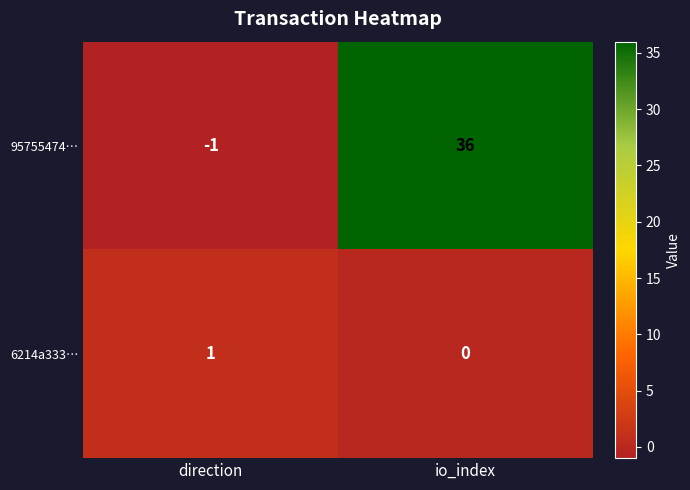

The 95755474… series shows 47 at io_index. True or false?

False